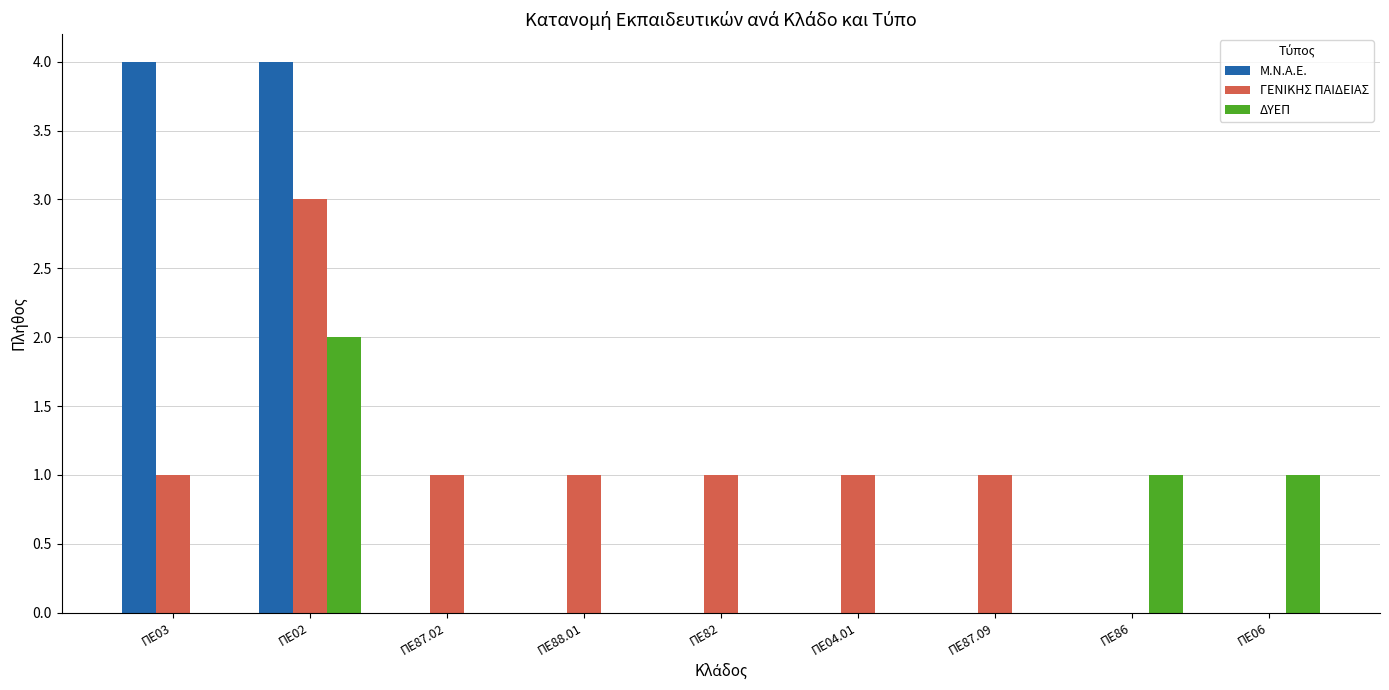

What is the total value across all series at ΠΕ06?

1